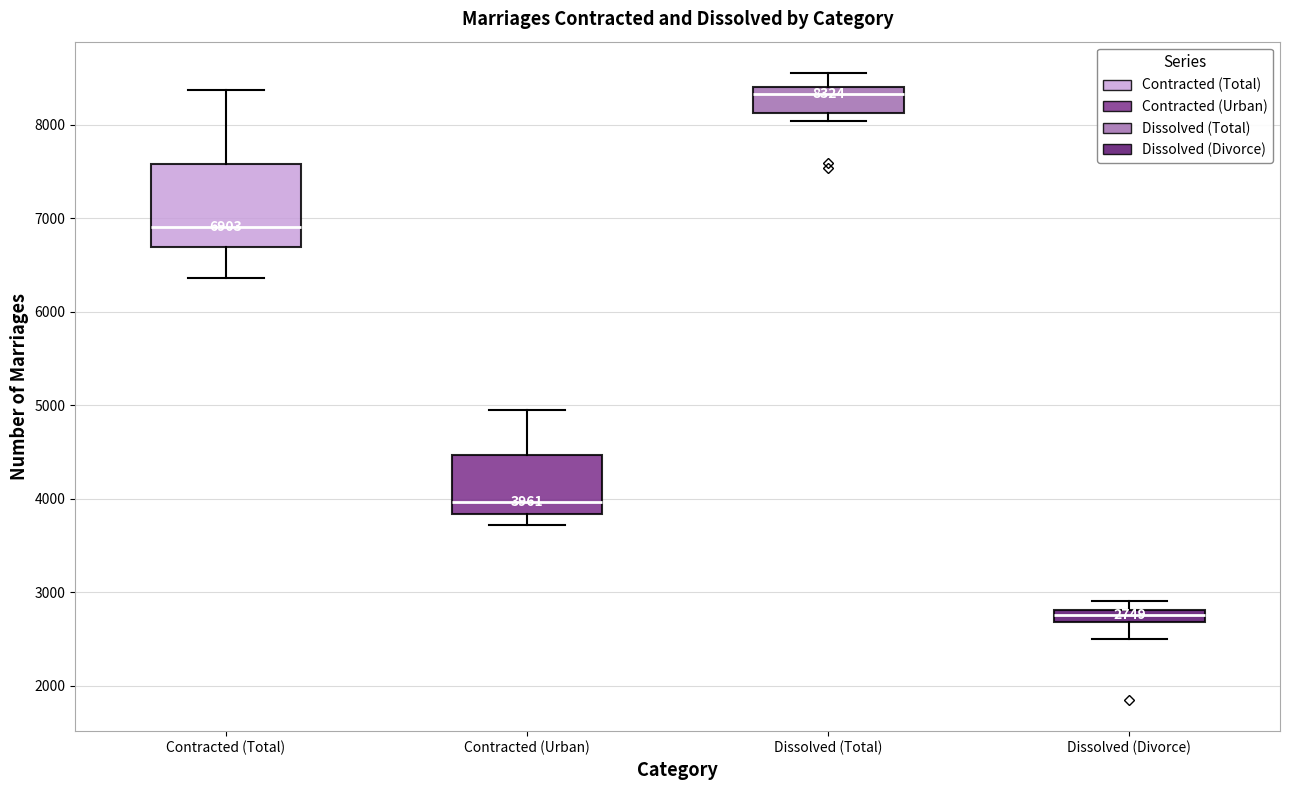

Which box is the tallest, from its lower edge to its upper edge?

Contracted (Total)